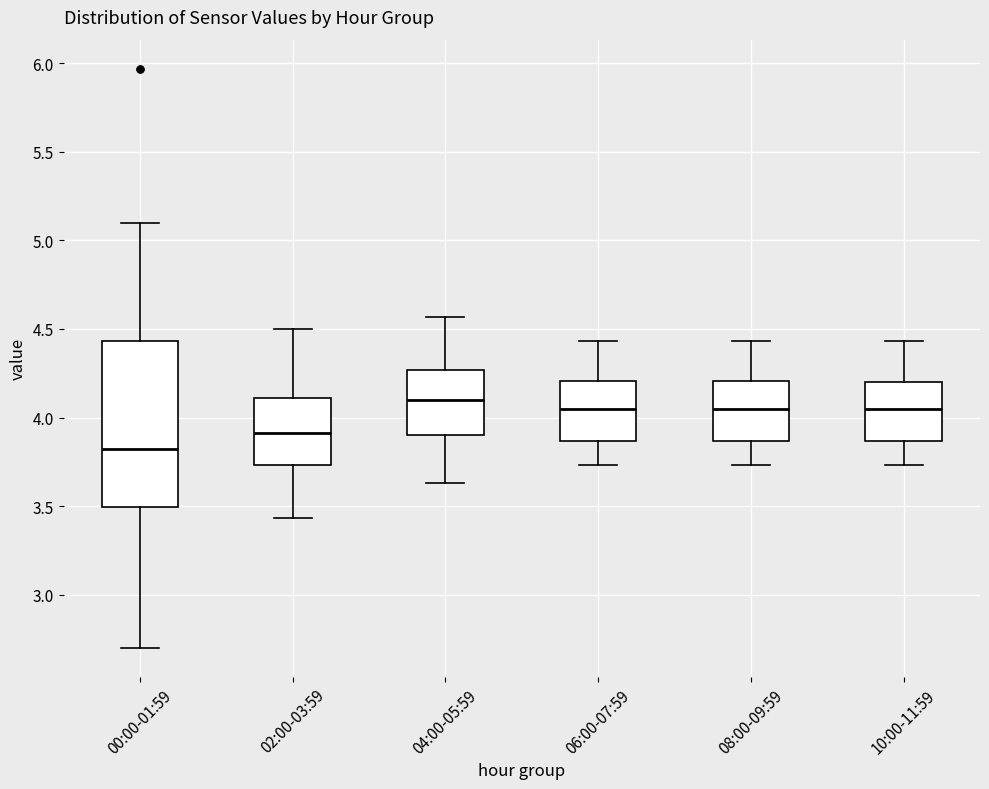

Where is the lower edge of the box for 04:00-05:59 on the y-axis? The values are not printed on the chart, so give them approximately, as read against the axis.

3.90